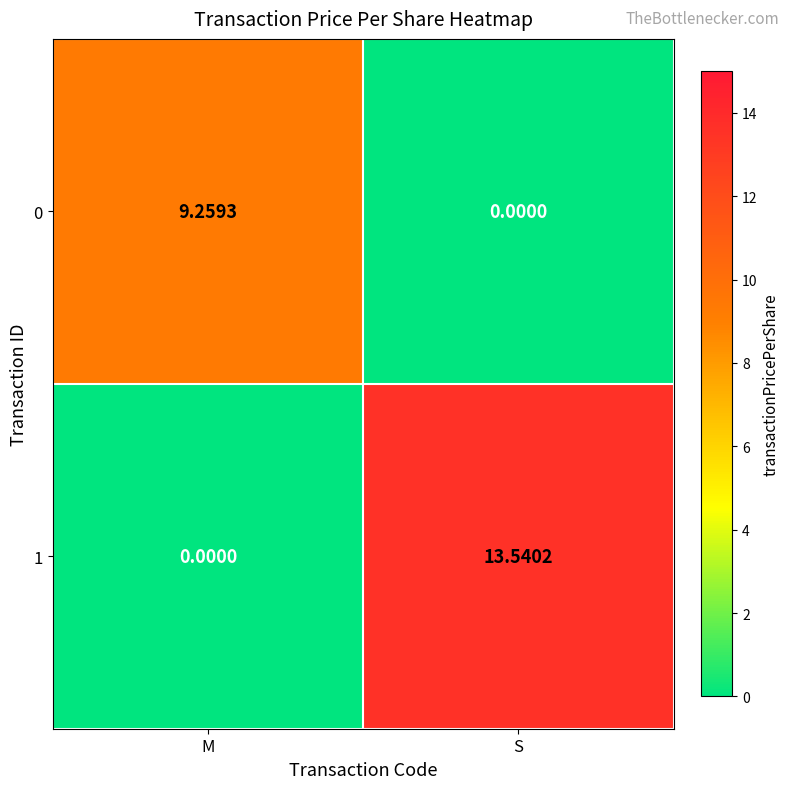

At which category is the sum across all series the highest?

S